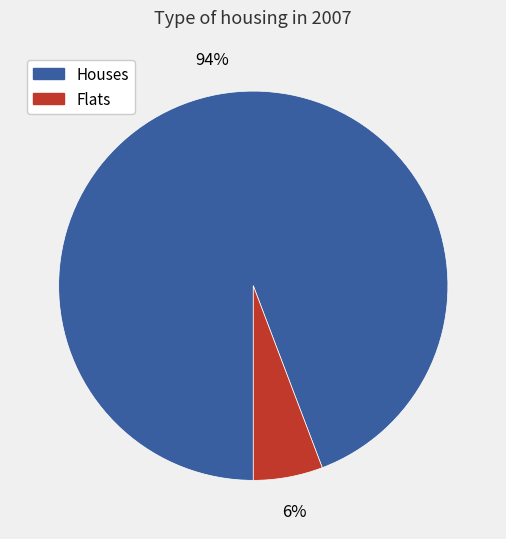

To the nearest percent, what is the average slice percentage?

50%